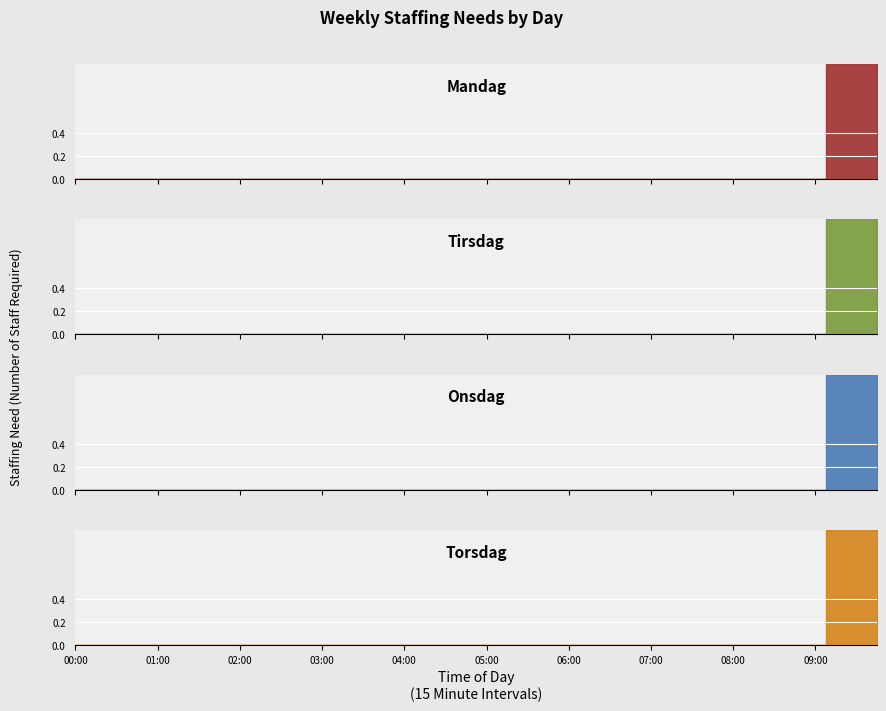

Which series has the widest spread of values?

Mandag